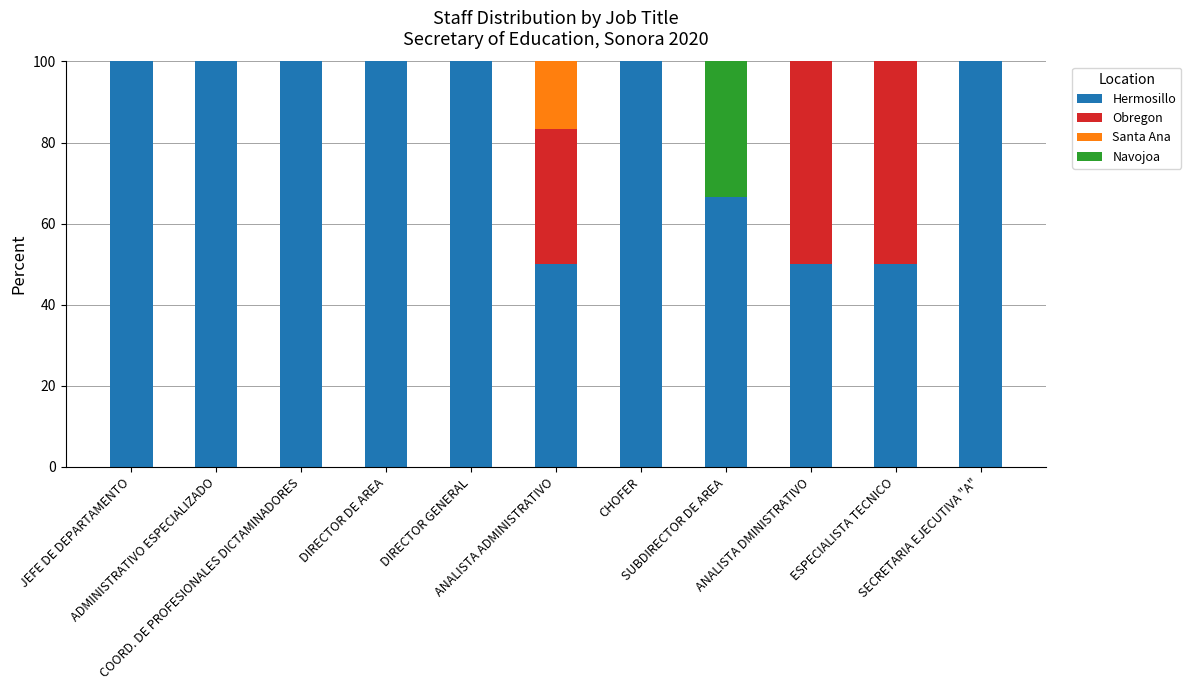

What is the maximum value for Hermosillo?

100.0